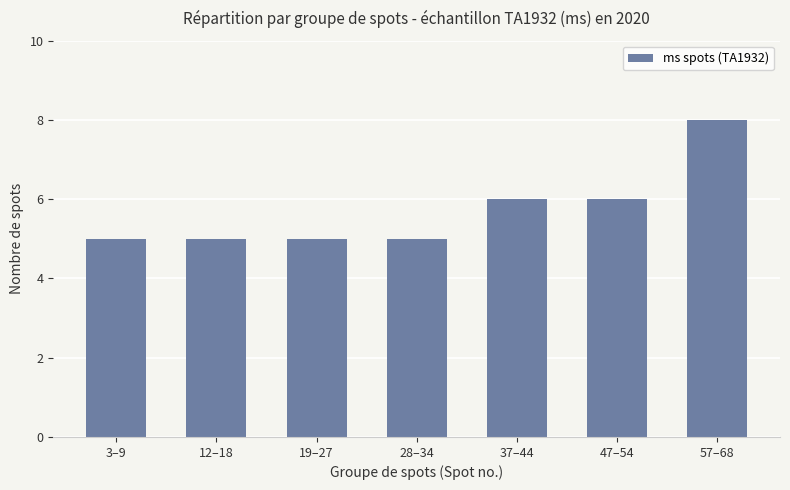

What value does the data have at 12–18?

5